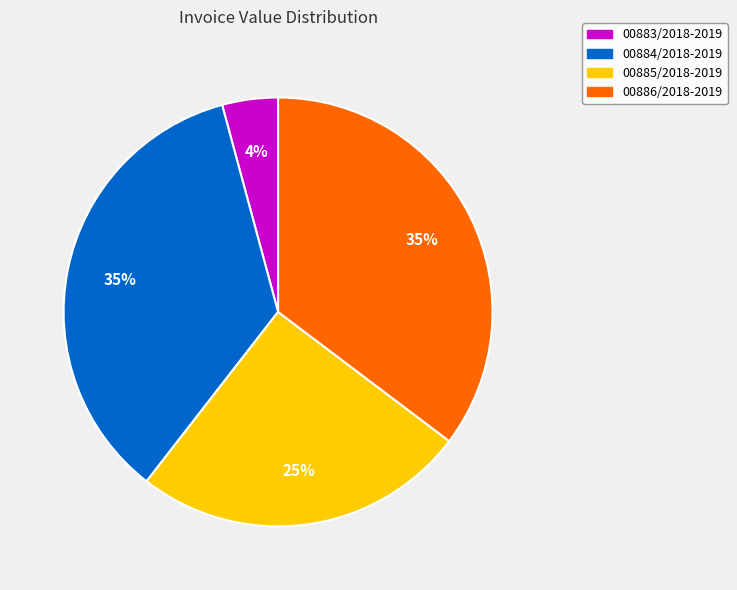

True or false: 00885/2018-2019 accounts for 40% of the total.

False